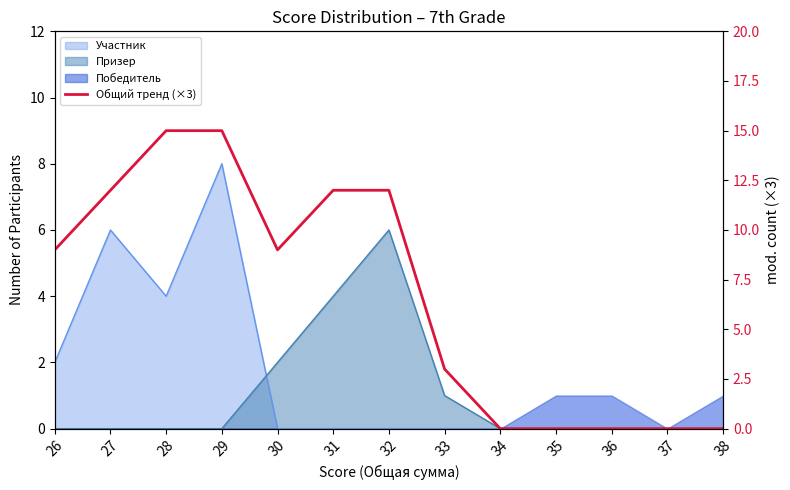

Is it true that the value at 30 is 9?

True